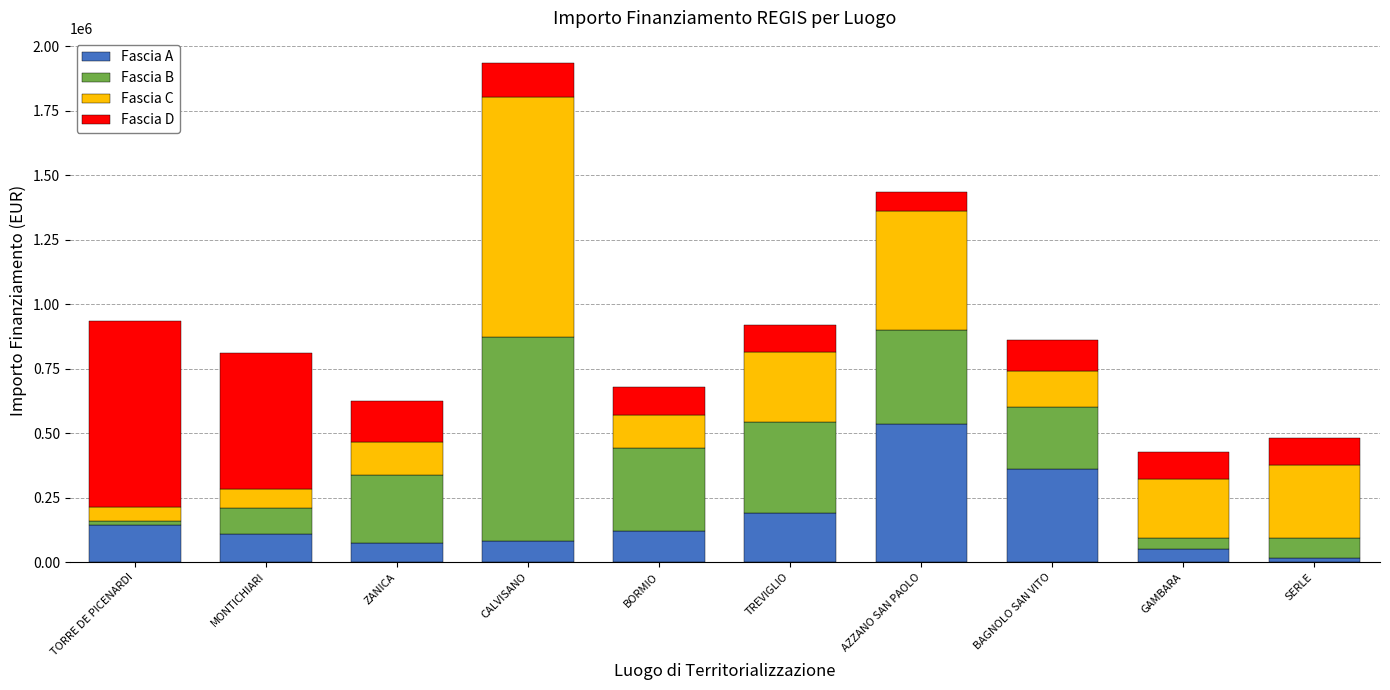

What is the sum of the Fascia A values at GAMBARA and BAGNOLO SAN VITO?

413560.0